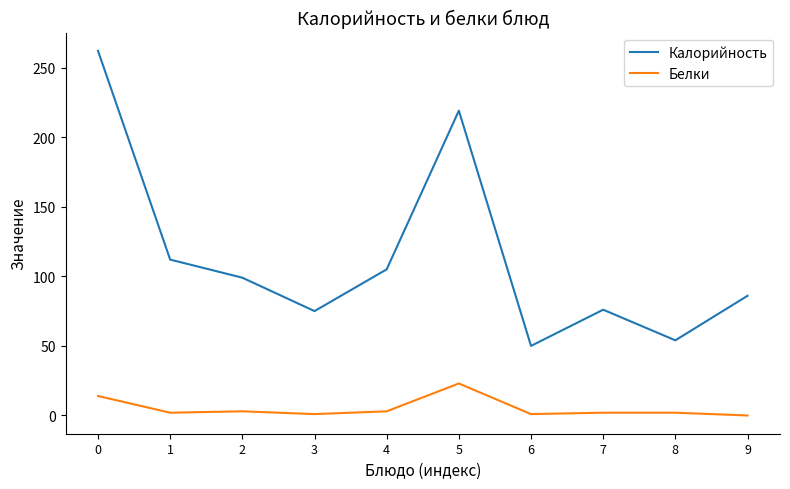

What is the difference between the Калорийность values at 0 and 5?

43